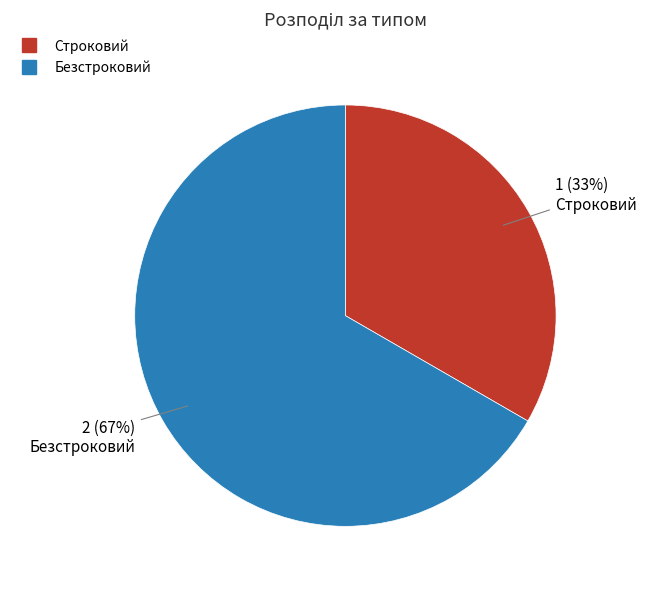

Approximately how many times larger is the value at Строковий compared to Безстроковий?

0.5